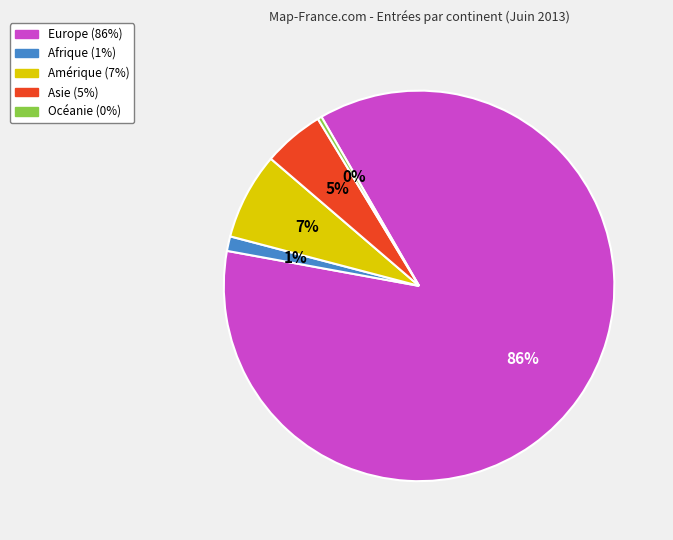

How many segments does this pie chart have?

5